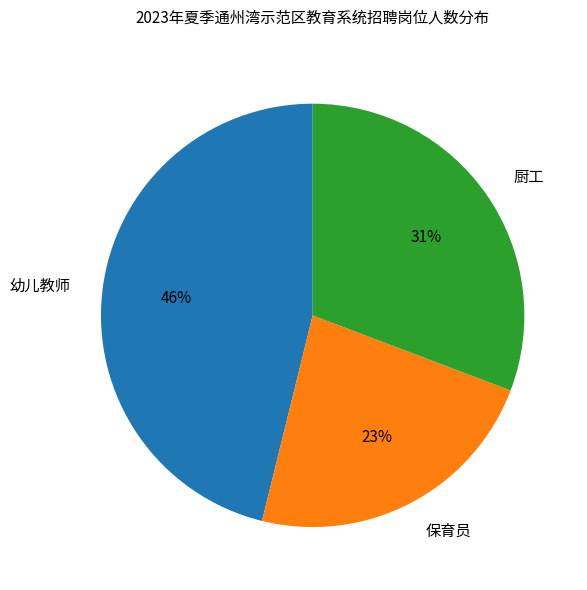

What is the smallest slice in the pie chart?

保育员